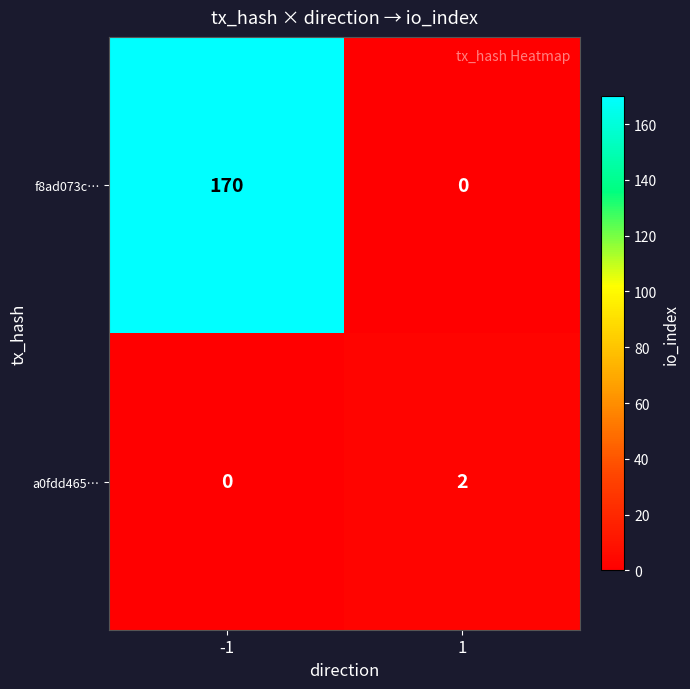

Is it true that a0fdd465… equals 2 at 1?

True